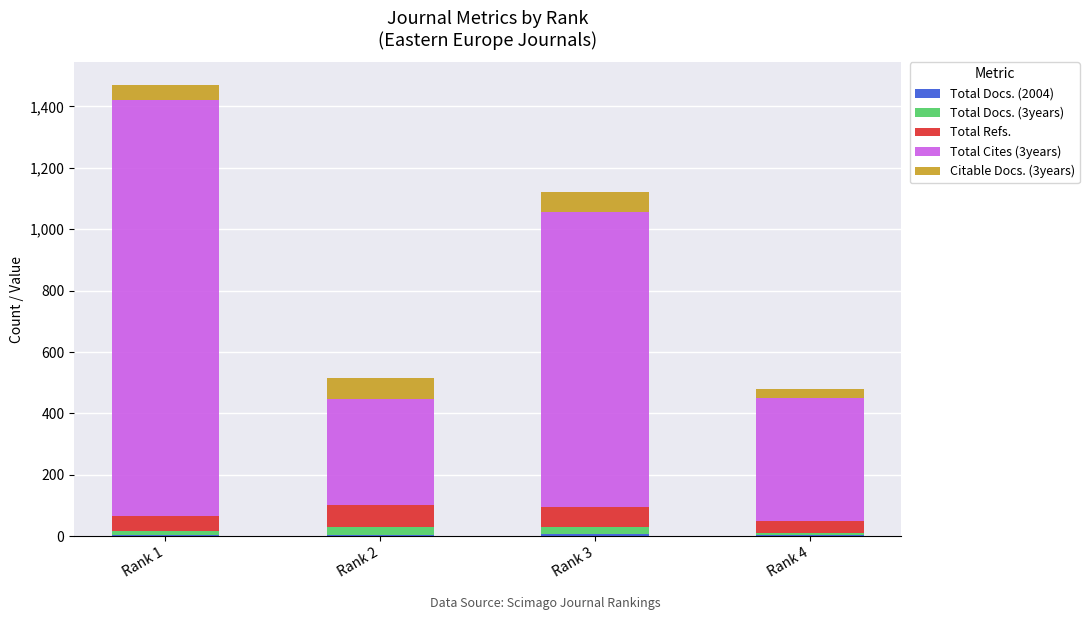

Rank the series by their maximum value, from lowest to highest.

Total Docs. (2004), Total Docs. (3years), Citable Docs. (3years), Total Refs., Total Cites (3years)